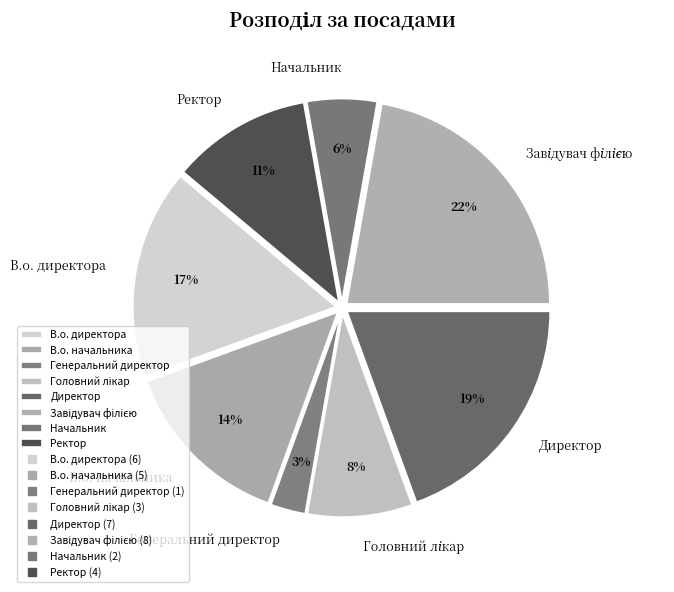

To the nearest percent, what portion does В.о. начальника represent?

14%